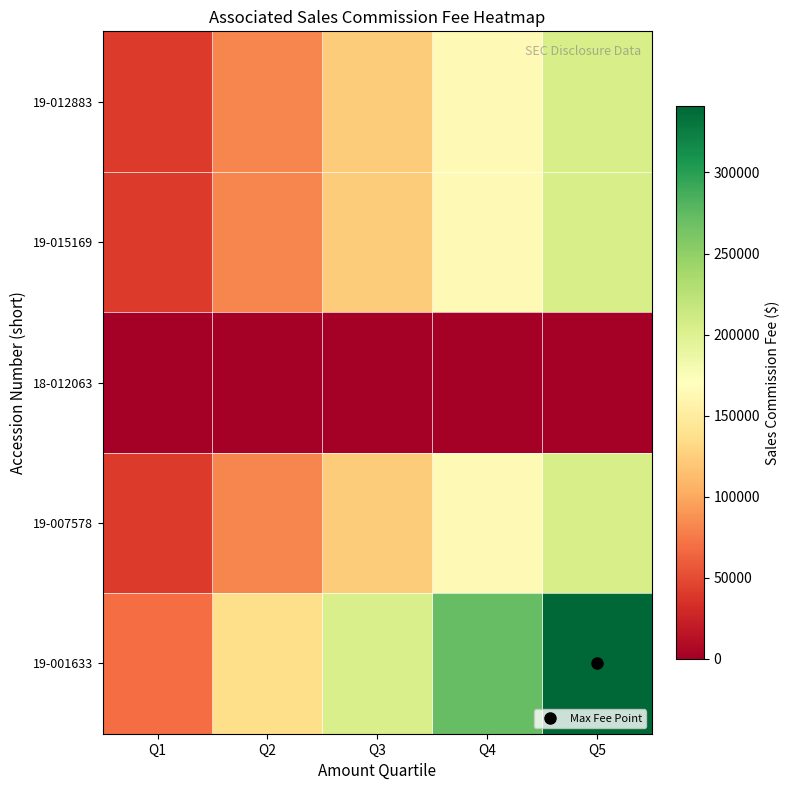

Reading right to left, extract all data points from this chart.

19-012883: Q5=205905.0	Q4=164724.0	Q3=123543.0	Q2=82362.0	Q1=41181.0
19-015169: Q5=205905.0	Q4=164724.0	Q3=123543.0	Q2=82362.0	Q1=41181.0
18-012063: Q5=0.0	Q4=0.0	Q3=0.0	Q2=0.0	Q1=0.0
19-007578: Q5=205905.0	Q4=164724.0	Q3=123543.0	Q2=82362.0	Q1=41181.0
19-001633: Q5=340898.0	Q4=272718.4	Q3=204538.8	Q2=136359.2	Q1=68179.6